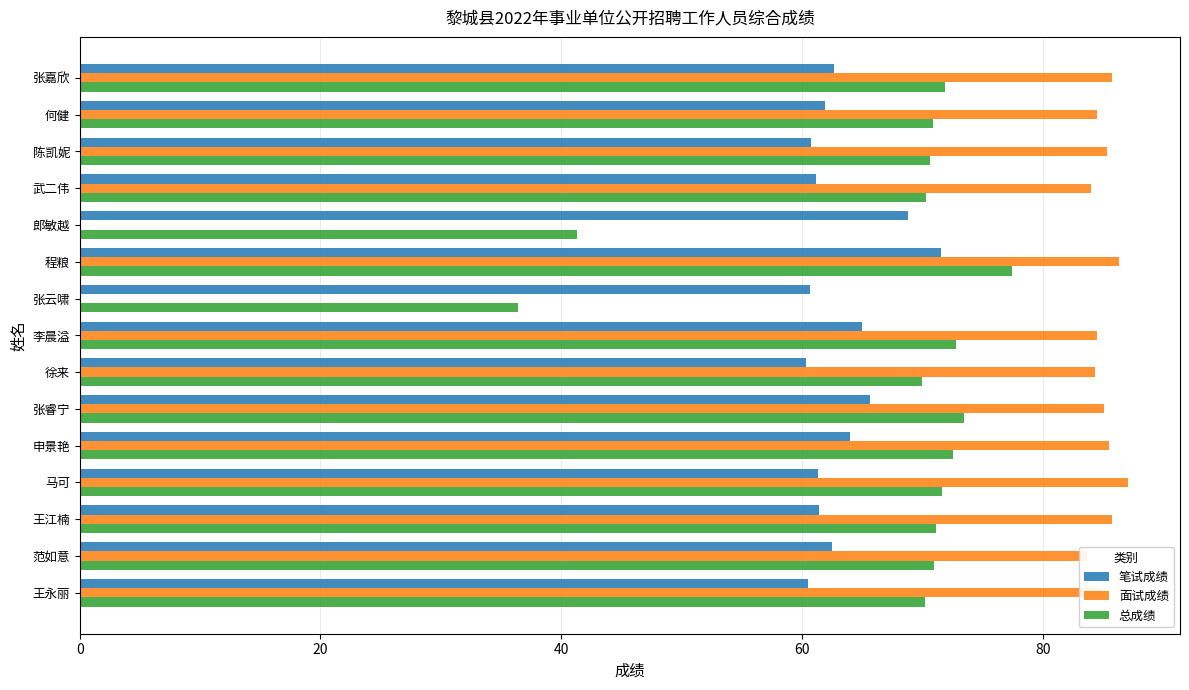

Which category has the highest value in the 笔试成绩 series?

程粮